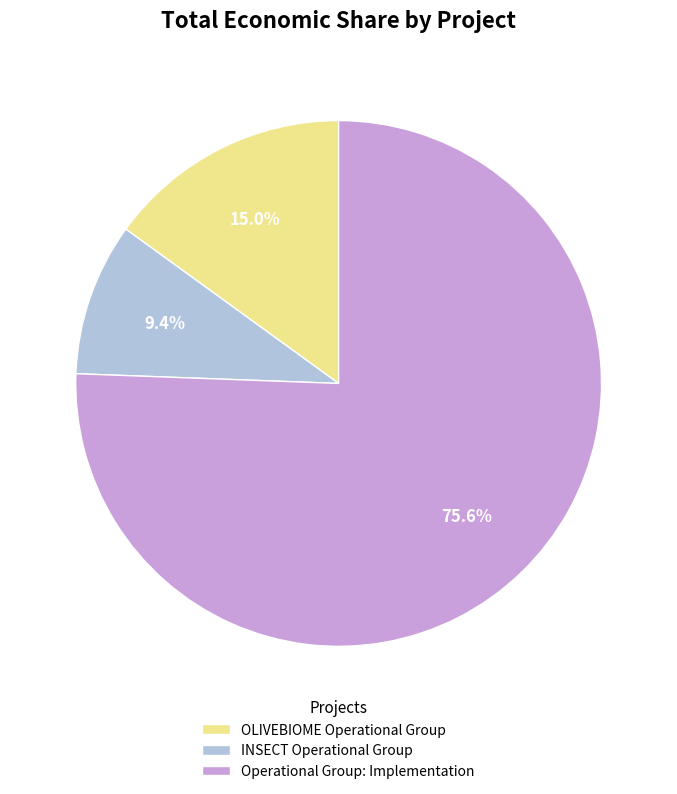

The Operational Group: Implementation slice represents 76% of the pie. True or false?

True